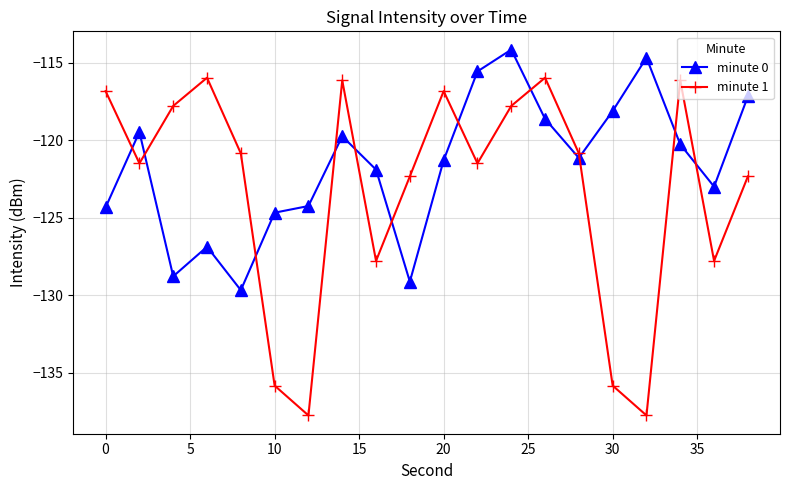

How many interior local valleys does the minute 1 series have?

6